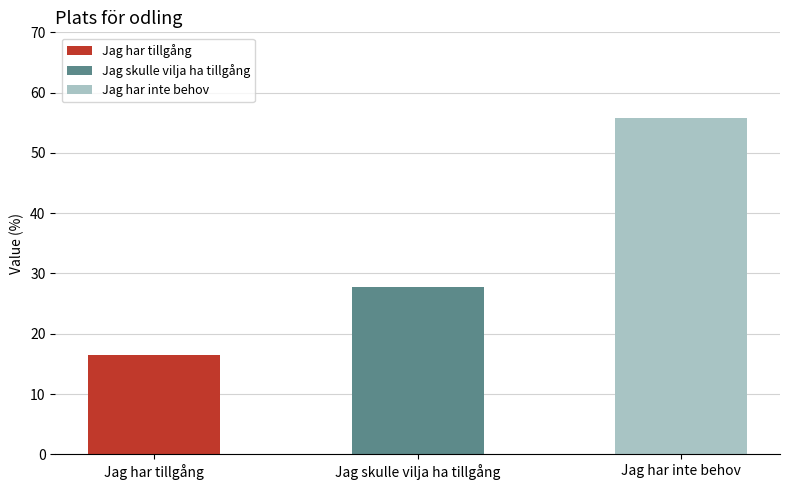

Approximately how many times larger is the value at Jag har tillgång compared to Jag har inte behov?

0.3